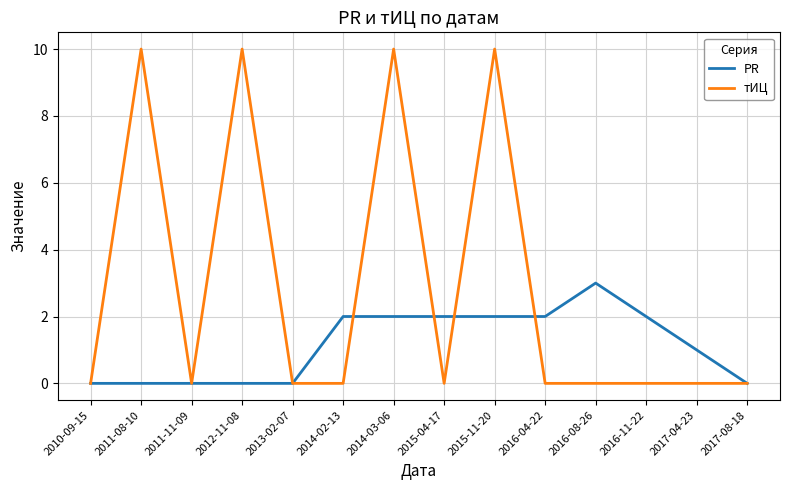

Which category has the highest value in the PR series?

2016-08-26